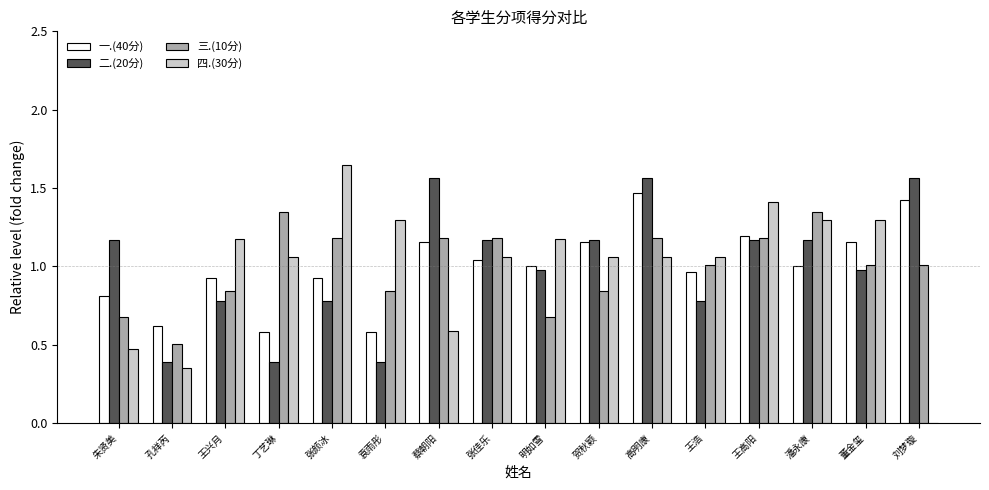

Which series changed the most between 高明康 and 潘永康?

一.(40分)